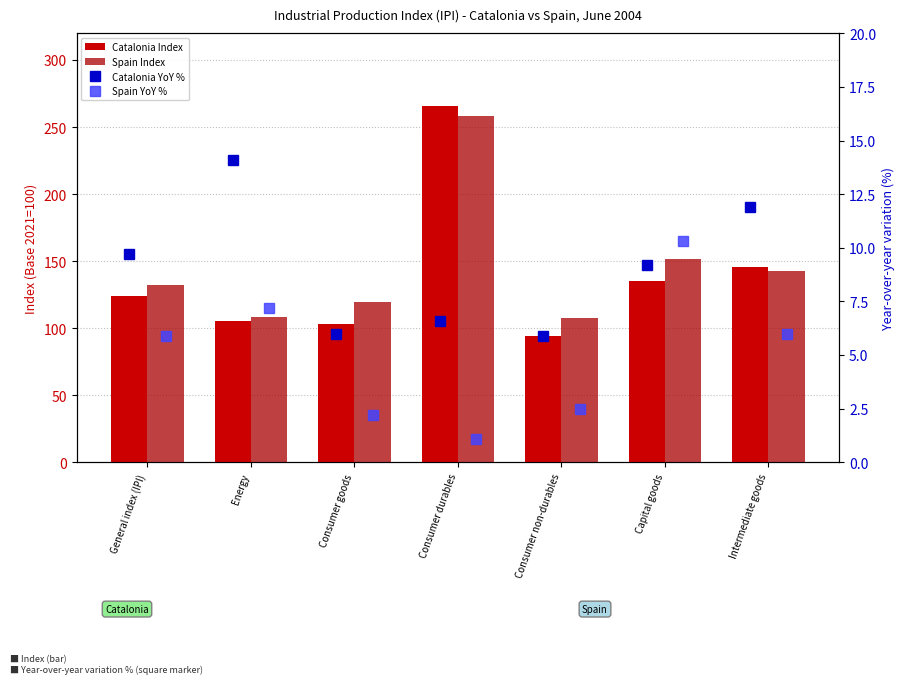

What is the difference between the maximum and second lowest values in the Spain Index series?

149.7